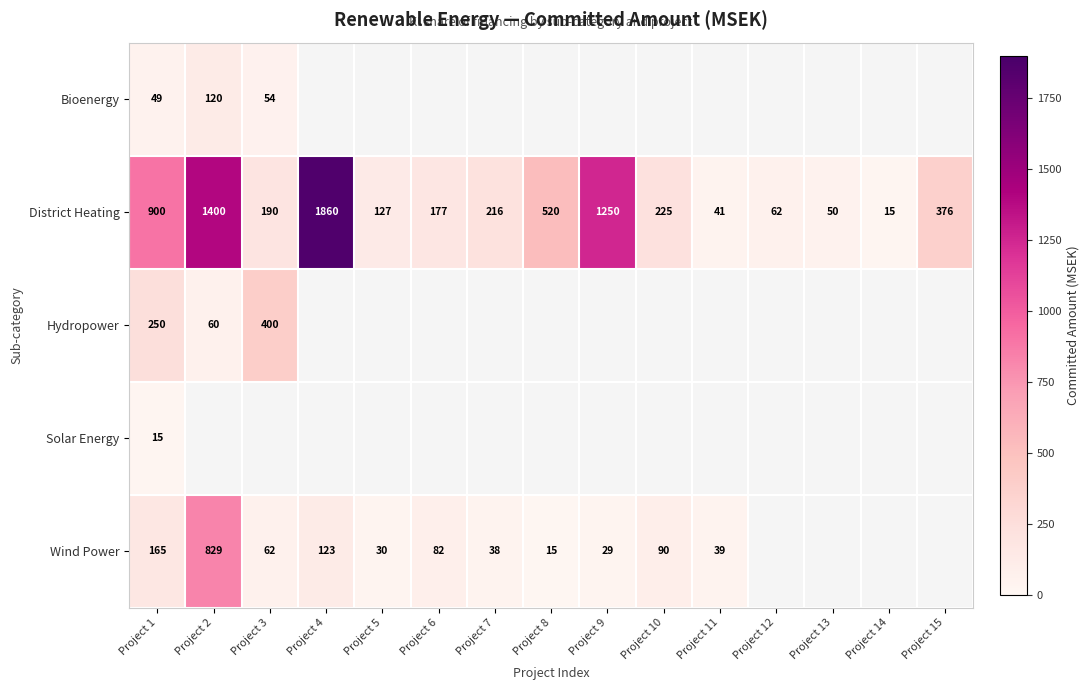

The Wind Power series shows 62 at Project 3. True or false?

True